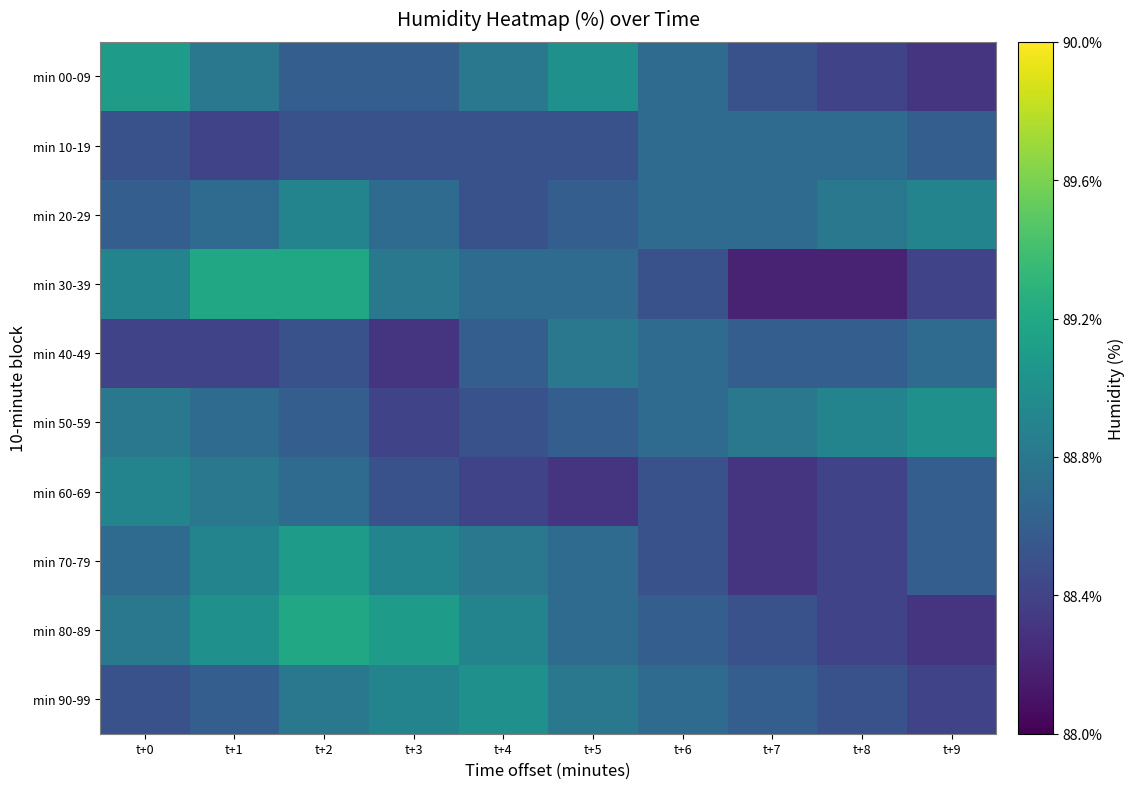

What is the smallest value displayed?

88.2